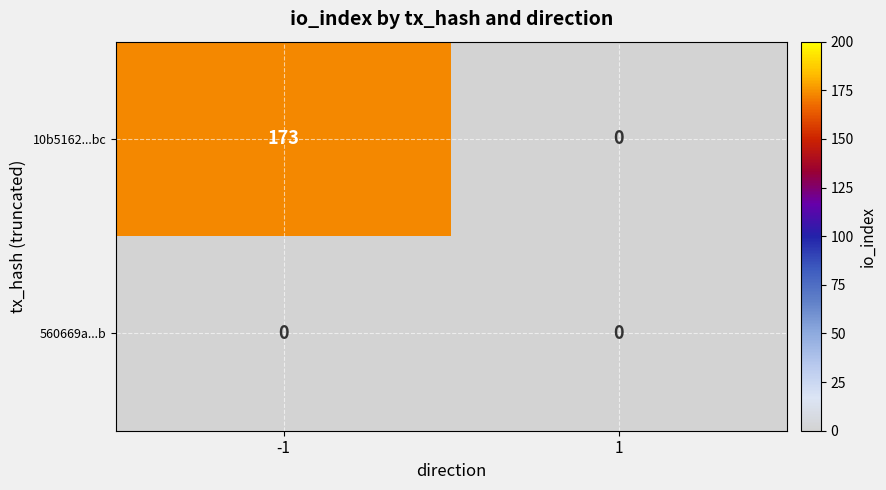

Rank the series by their average value, from lowest to highest.

560669a...b, 10b5162...bc